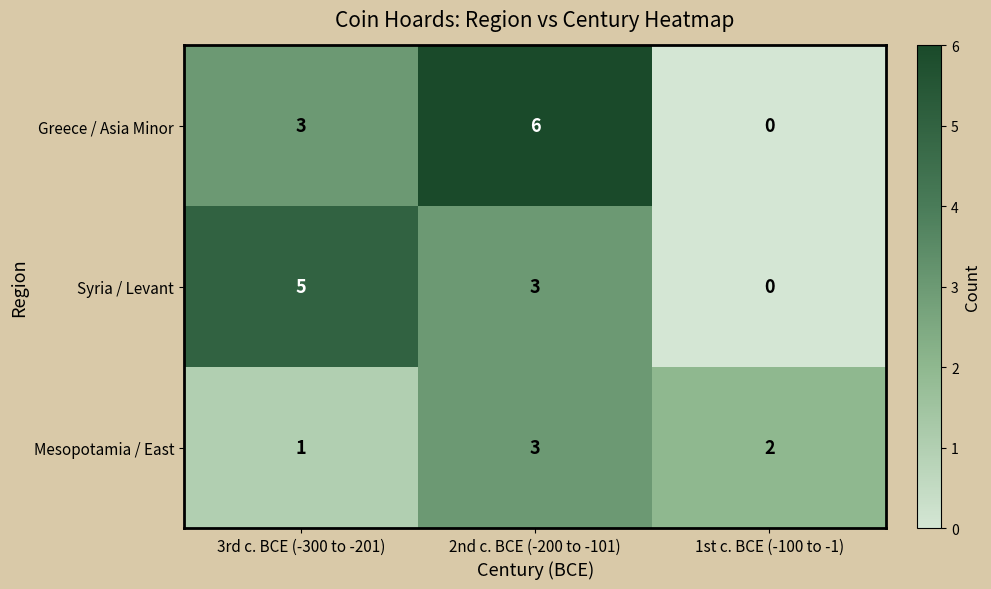

Which series changed the most between 3rd c. BCE (-300 to -201) and 2nd c. BCE (-200 to -101)?

Greece / Asia Minor